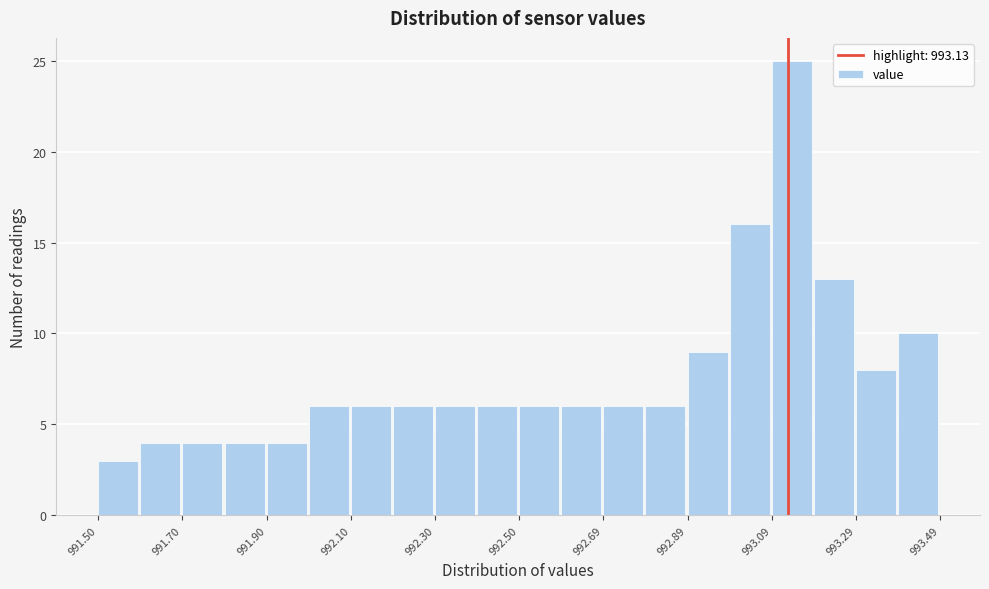

Reading left to right, transcribe this chart: for each bar, give the range it covers on the x-axis and its height. Neither the bar edges nor the heights are printed on the chart, so give them approximately, as read against the axes.

991.5 to 991.6: 3
991.6 to 991.7: 4
991.7 to 991.8: 4
991.8 to 991.9: 4
991.9 to 992.0: 4
992.0 to 992.1: 6
992.1 to 992.2: 6
992.2 to 992.3: 6
992.3 to 992.4: 6
992.4 to 992.5: 6
992.5 to 992.6: 6
992.6 to 992.7: 6
992.7 to 992.8: 6
992.8 to 992.9: 6
992.9 to 993.0: 9
993.0 to 993.1: 16
993.1 to 993.2: 25
993.2 to 993.3: 13
993.3 to 993.4: 8
993.4 to 993.5: 10